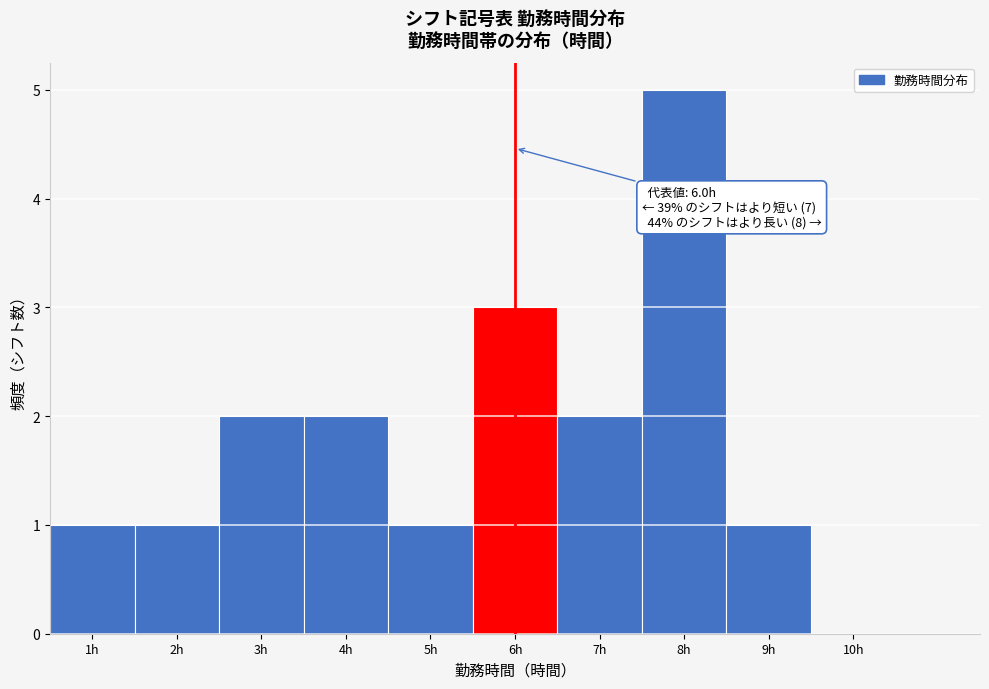

Which range on the x-axis has the tallest bar?

7.5 to 8.5